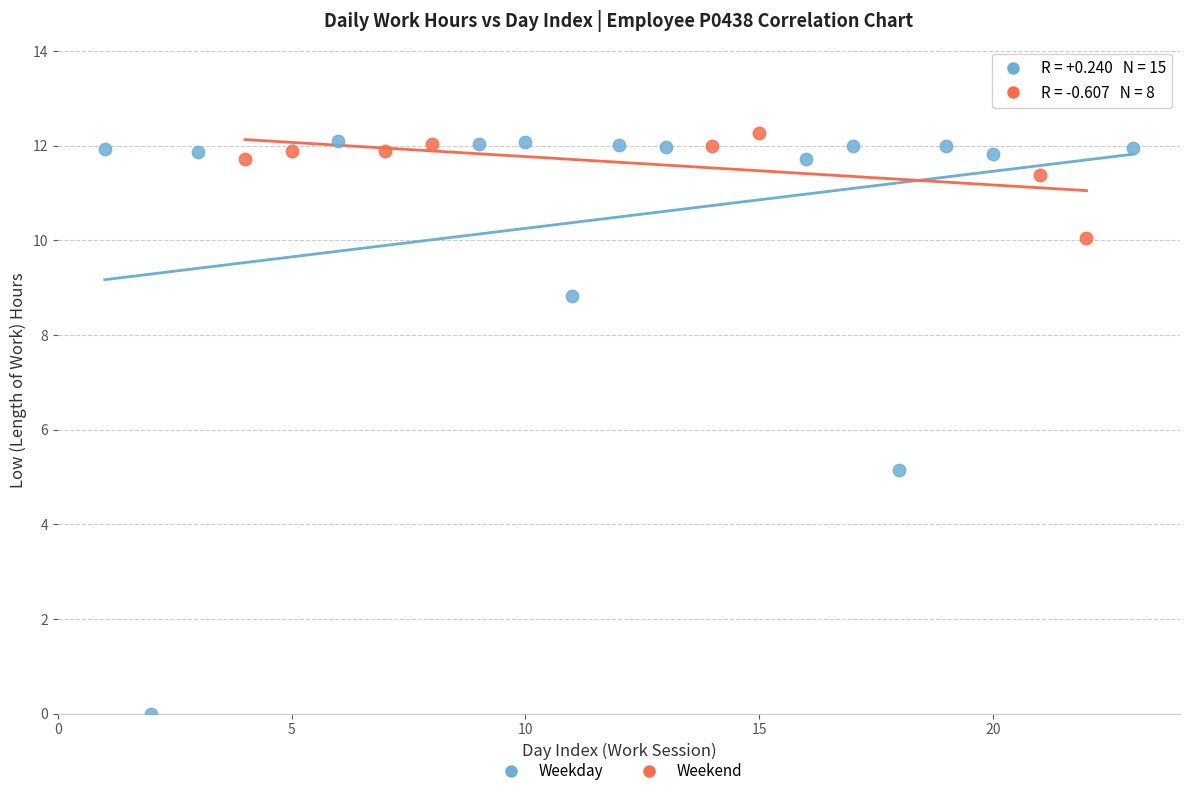

Which series reaches the minimum Y coordinate?

Weekday